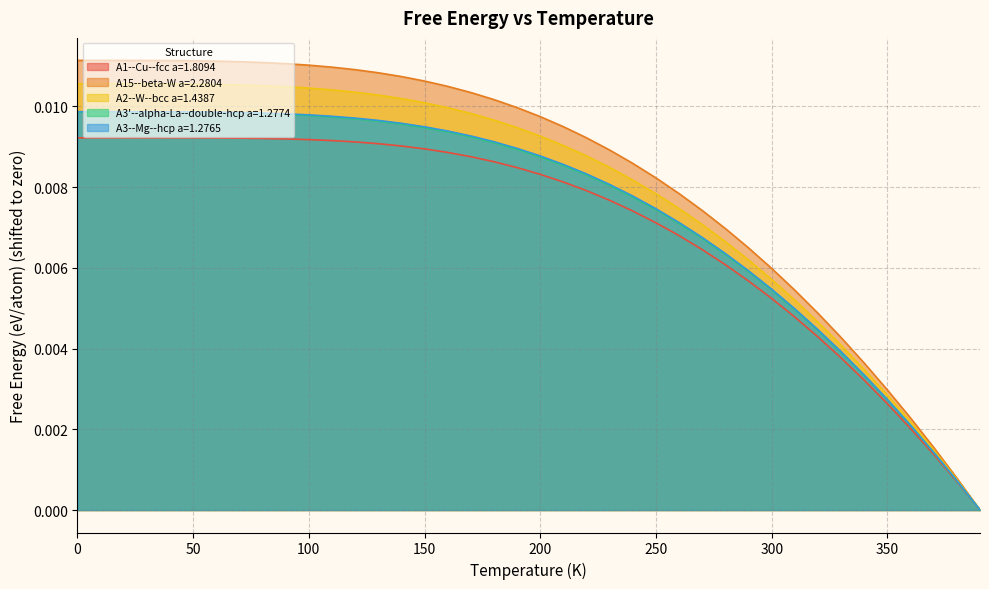

How many lines are shown in the chart?

5